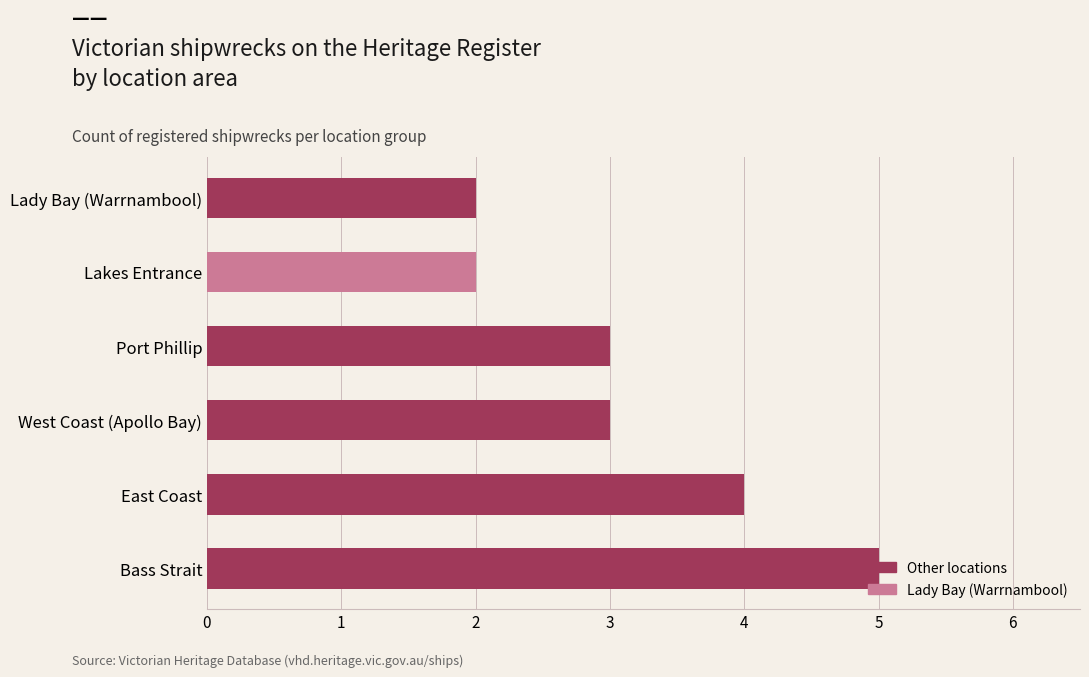

Read the value at Port Phillip.

3